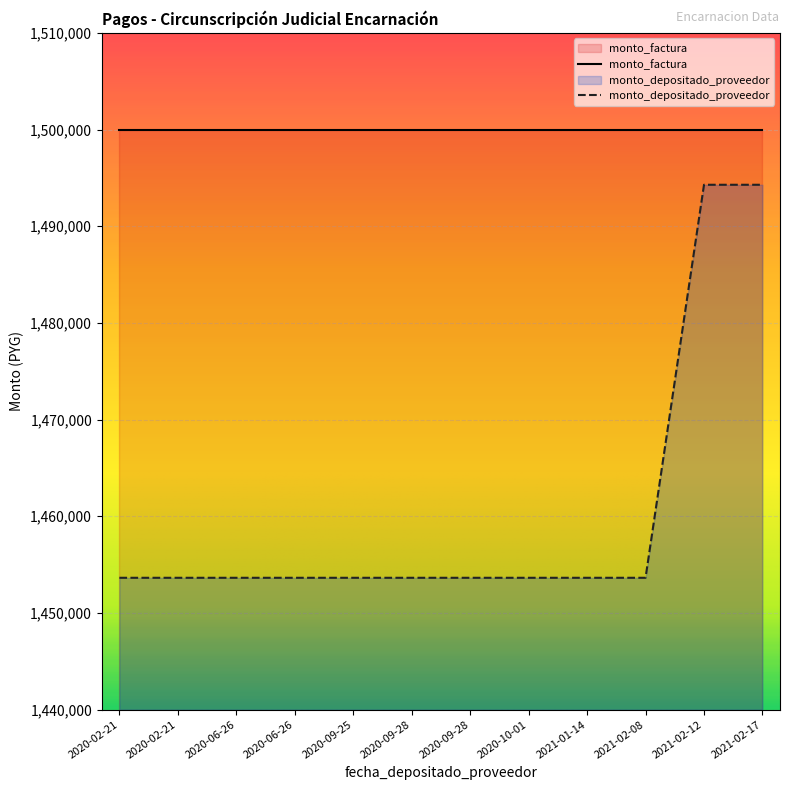

What is the greatest value displayed?

1500000